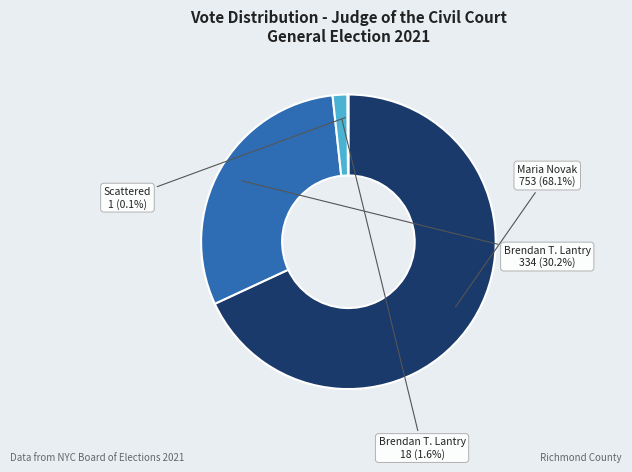

Does any single category account for the majority?

Yes